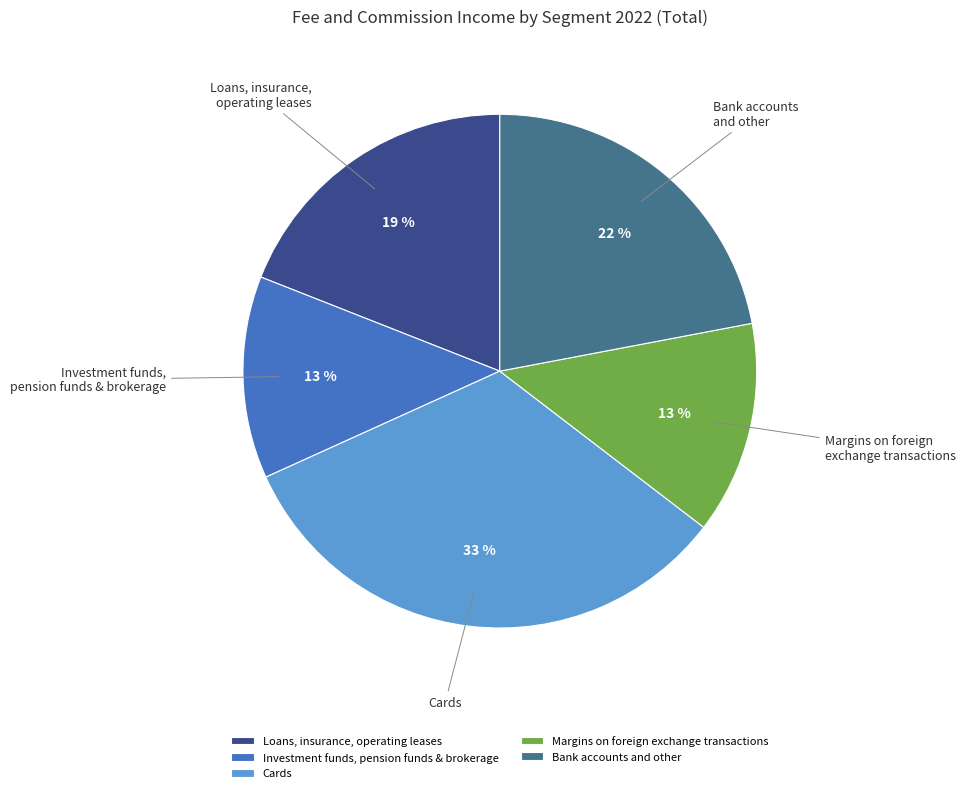

Is there a majority slice in this chart?

No